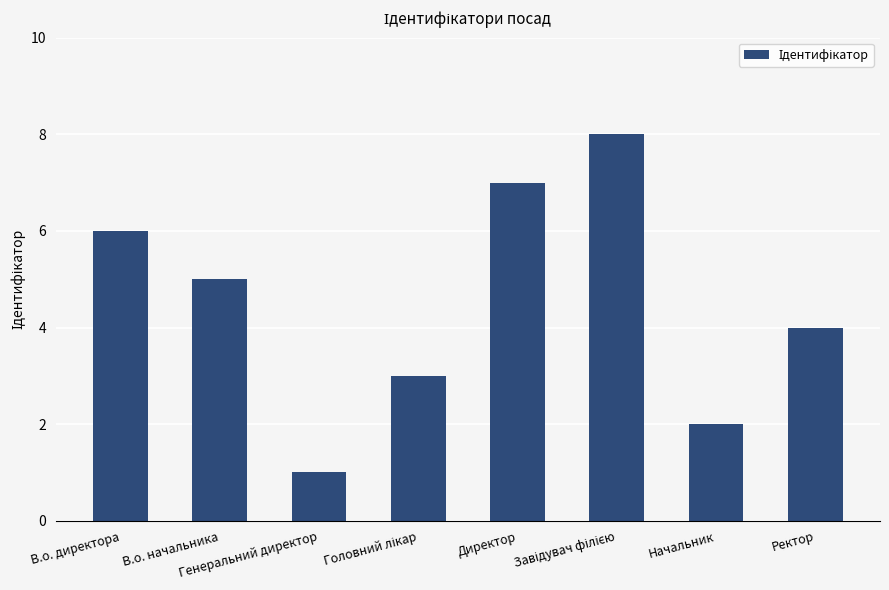

What position from the left is Ректор?

8